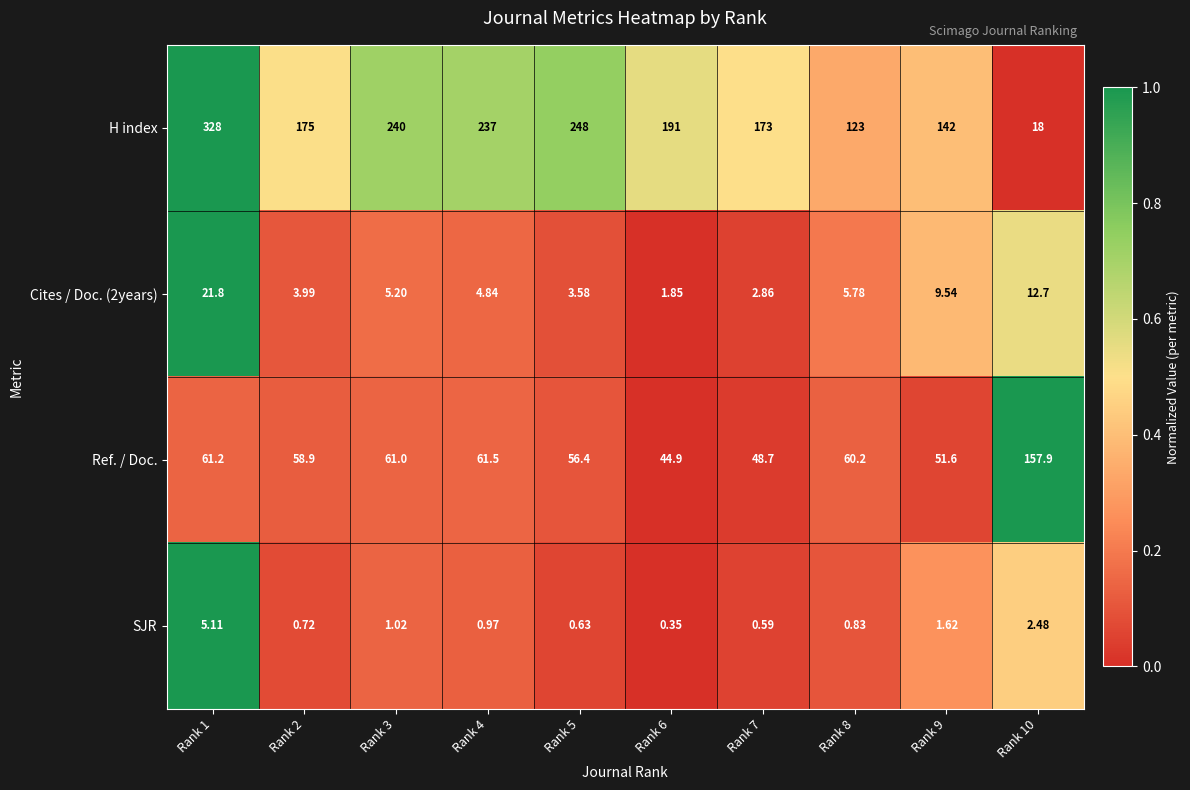

Which series has the largest total across all categories?

H index